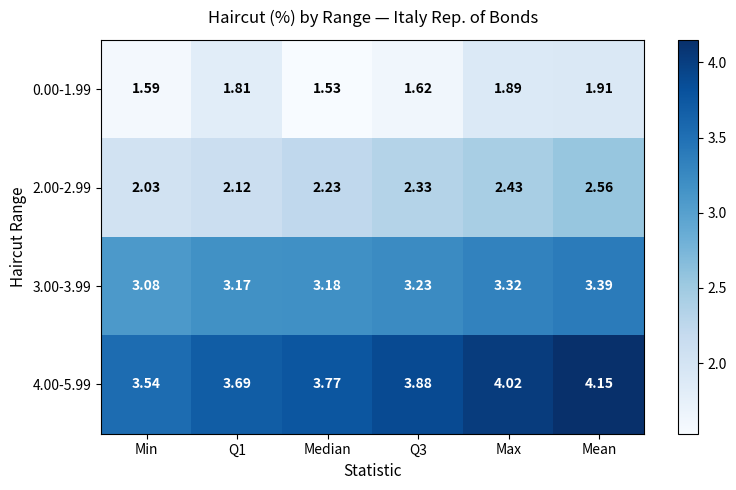

Is the value of 0.00-1.99 at Median greater than the value of 2.00-2.99 at Q1?

No